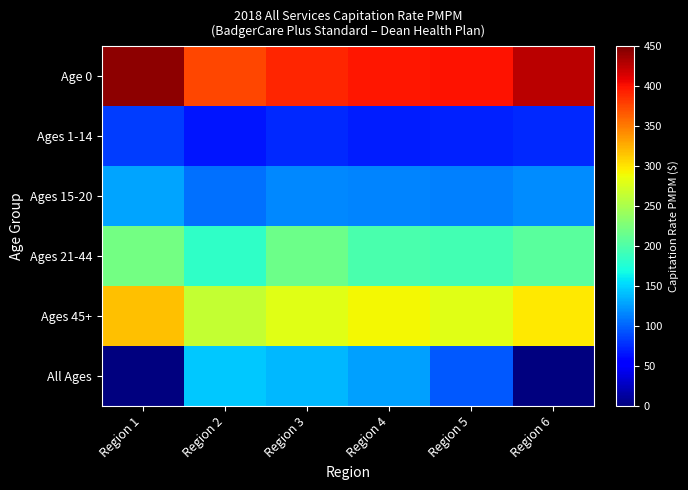

Which series changed the most between Region 1 and Region 5?

All Ages